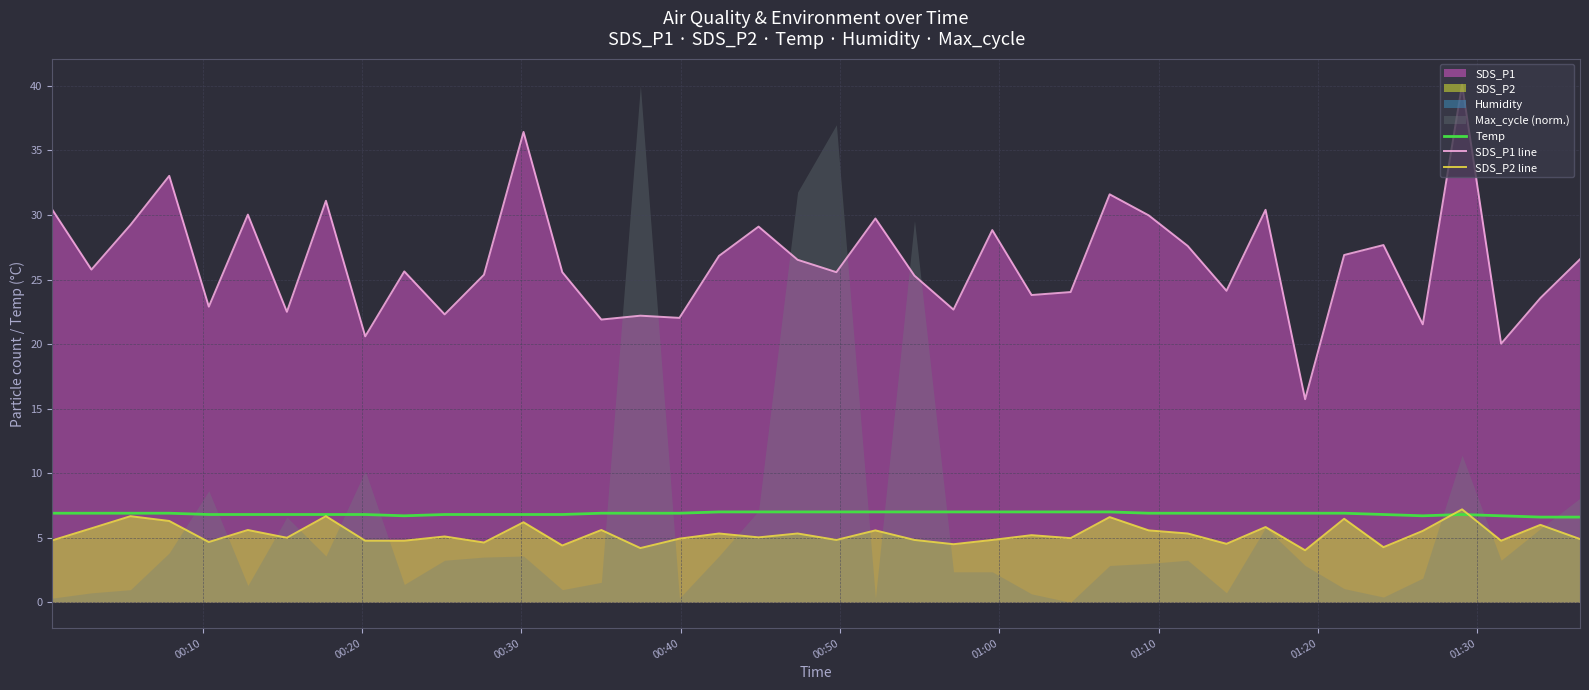

True or false: SDS_P1 line and Temp intersect in this chart.

False